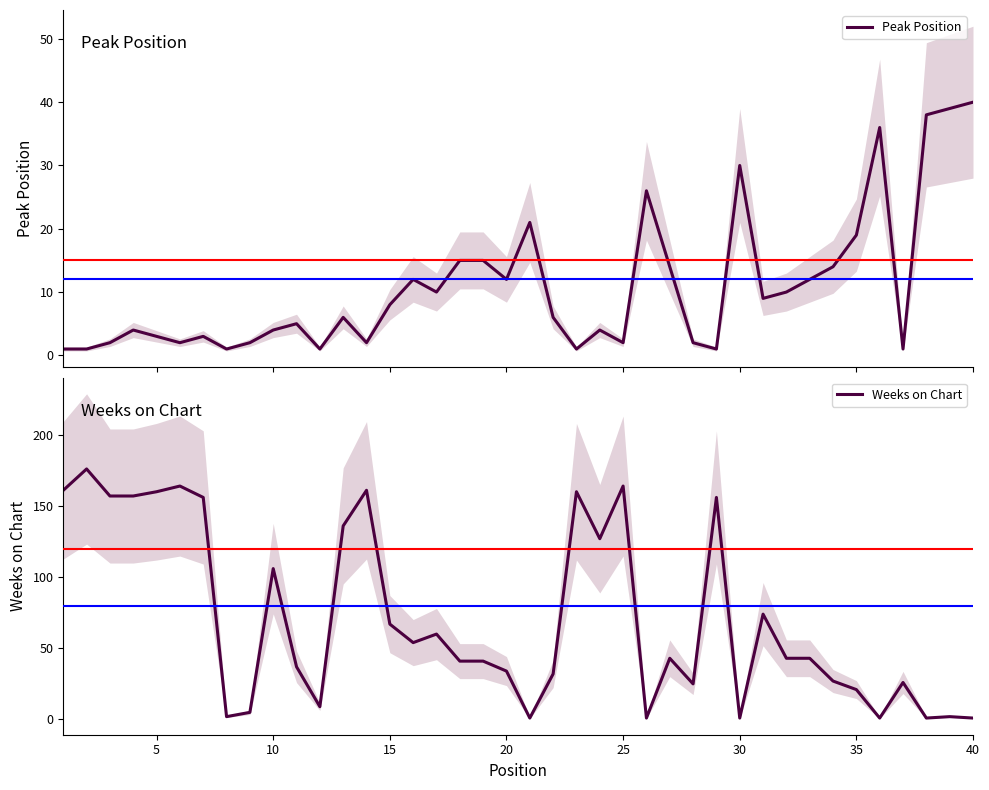

True or false: Weeks on Chart has a value of 112 at 25.

False